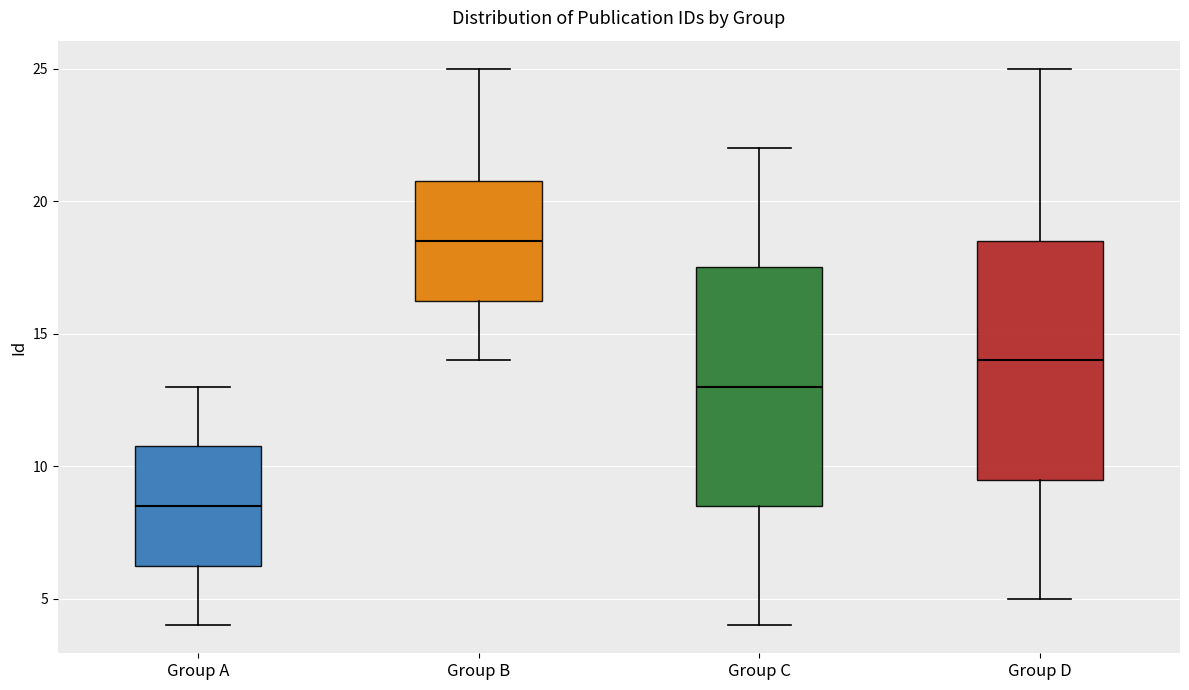

Which box's median line is the lowest?

Group A